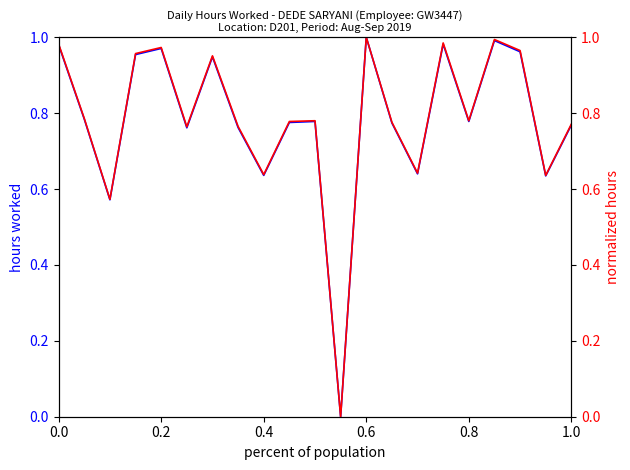

Which category has the highest value in the hours worked series?

0.6